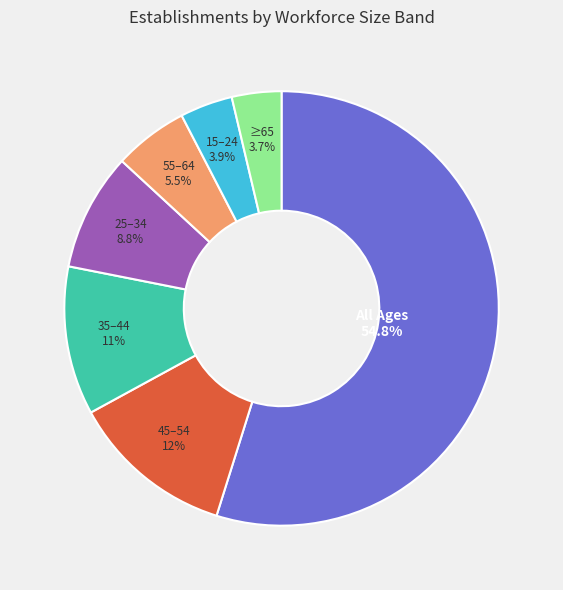

Is there any slice that represents more than half of the pie?

Yes